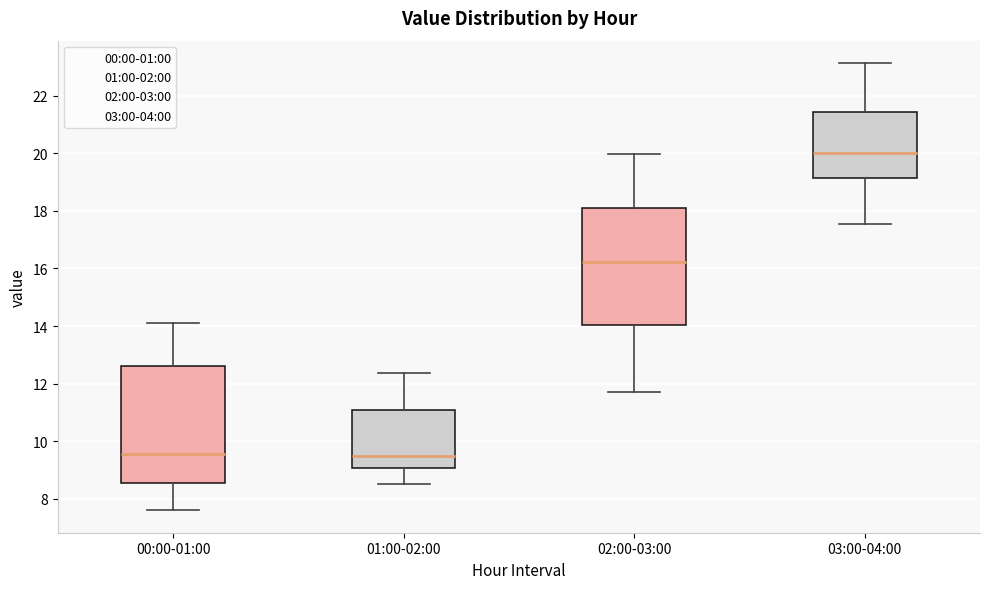

Reading left to right, transcribe this box plot: for each box, give where its median line is, the range the box spans, and where its two whiskers end, as read against the y-axis. The values are not printed on the chart, so give them approximately, as read against the axis.

00:00-01:00: median 9.6, box 8.6 to 12.6, whiskers 7.6 to 14.2
01:00-02:00: median 9.6, box 9.0 to 11.0, whiskers 8.6 to 12.4
02:00-03:00: median 16.2, box 14.0 to 18.2, whiskers 11.8 to 20.0
03:00-04:00: median 20.0, box 19.2 to 21.4, whiskers 17.6 to 23.2